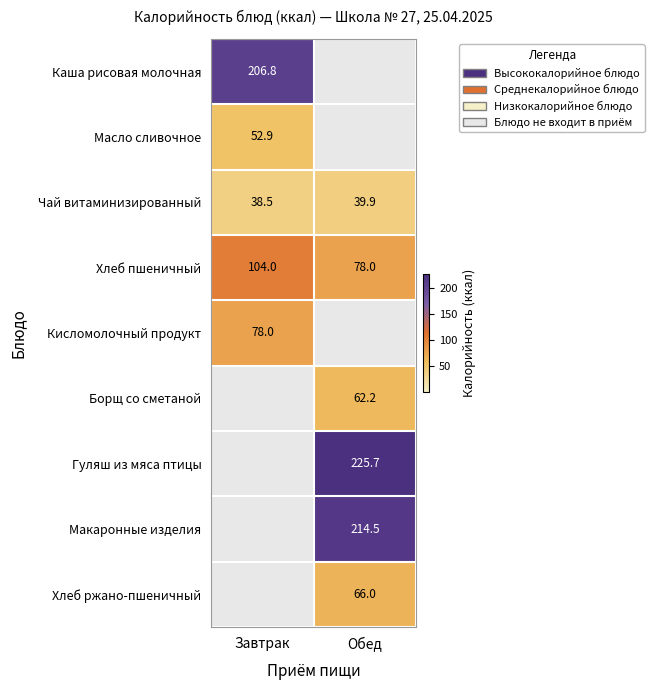

Rank the categories by Хлеб пшеничный value from lowest to highest.

Обед, Завтрак